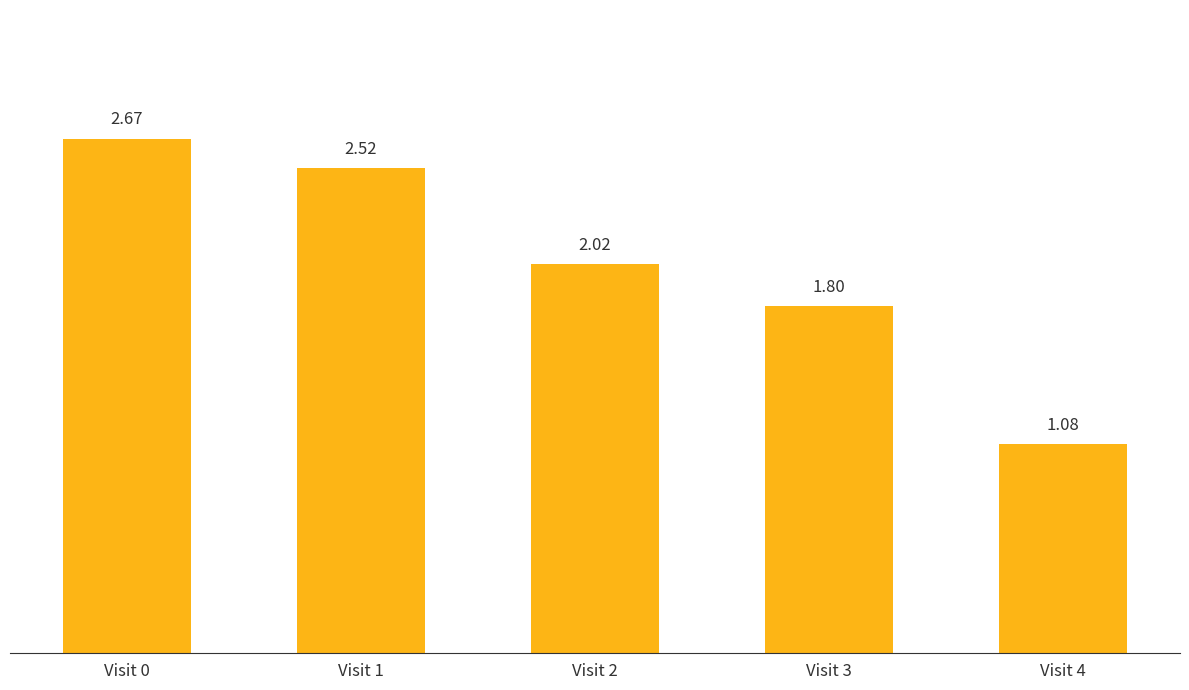

What is the change in value from Visit 0 to Visit 3?

-0.9